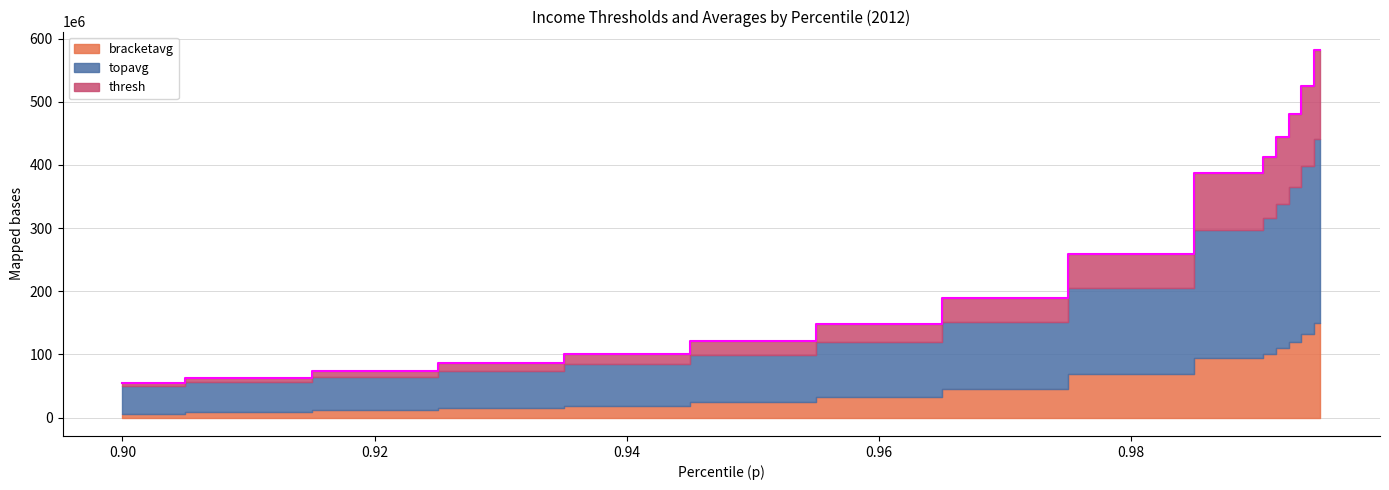

What is the difference between the maximum and minimum values in the topavg series?

248938084.0